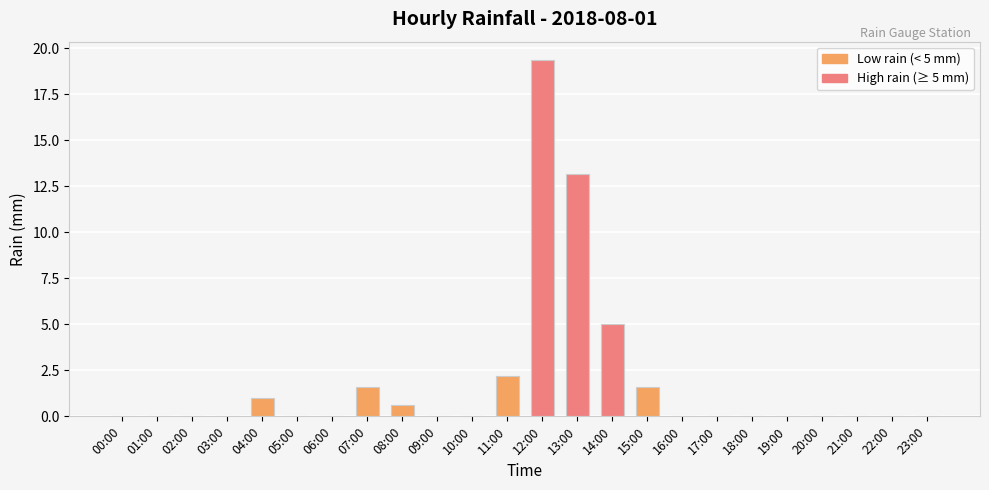

Which label corresponds to the largest value in the chart?

12:00